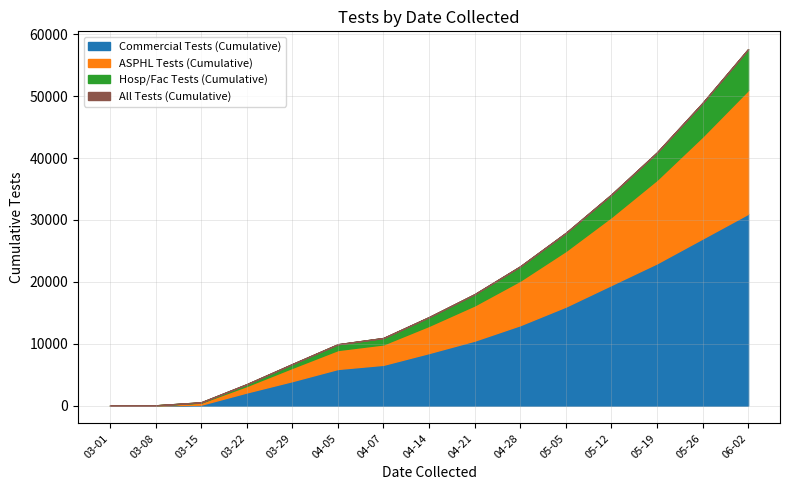

What is the sum of the Commercial Tests (Cumulative) values at 2020-04-19 and 2020-03-22?

11322